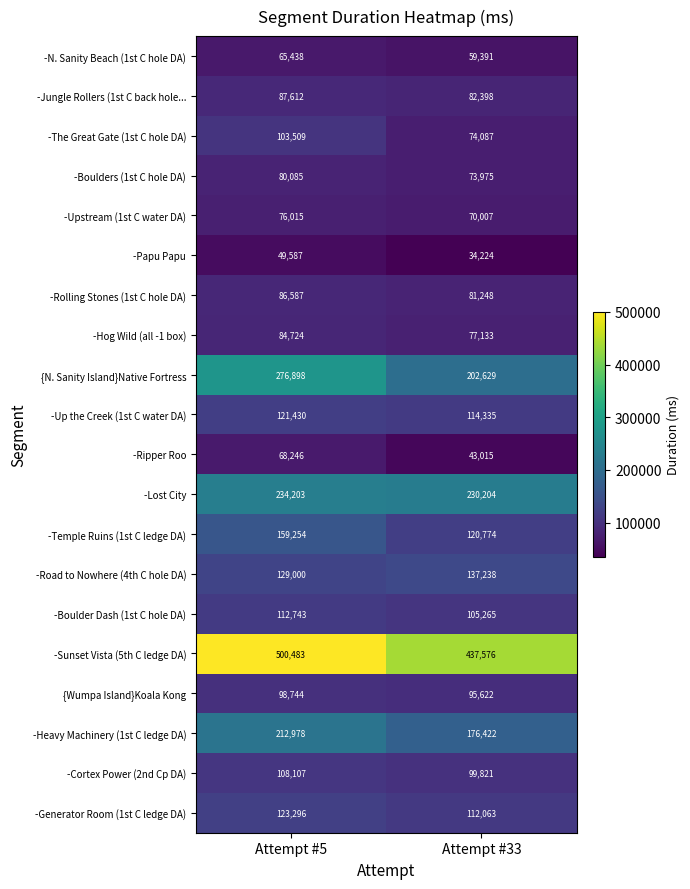

How many categories are shown in the chart?

2